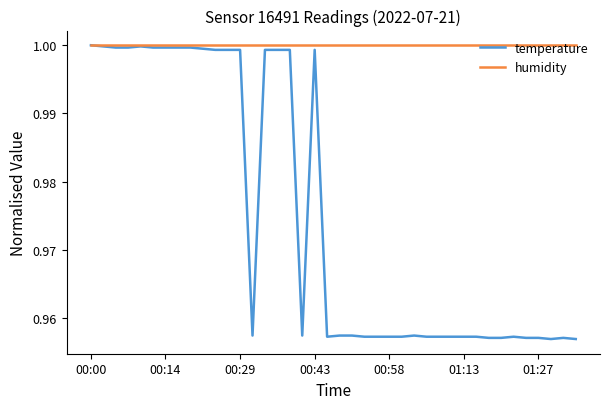

Which series has the largest total across all categories?

humidity